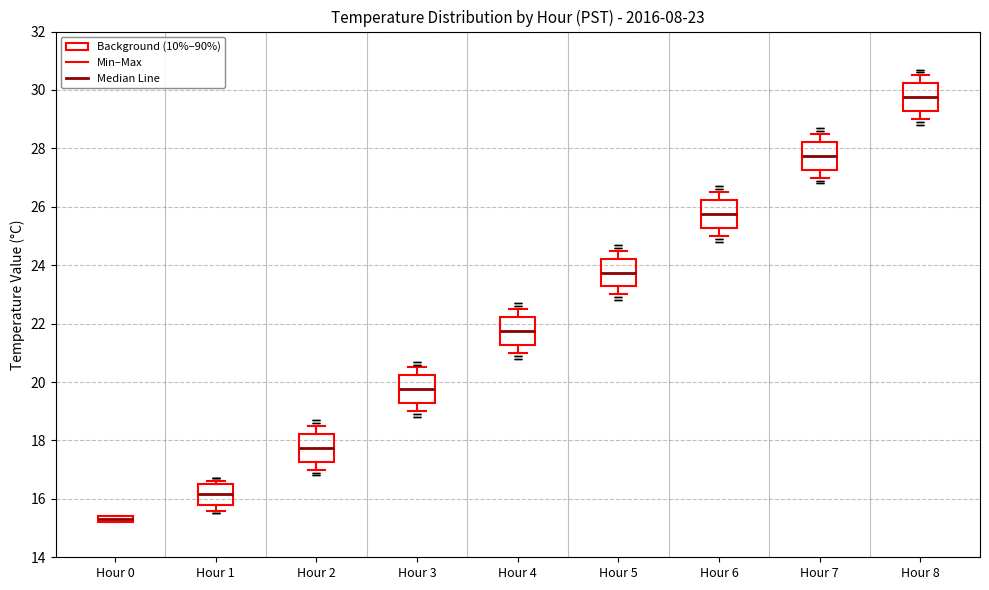

Which box has the highest median line?

Hour 8